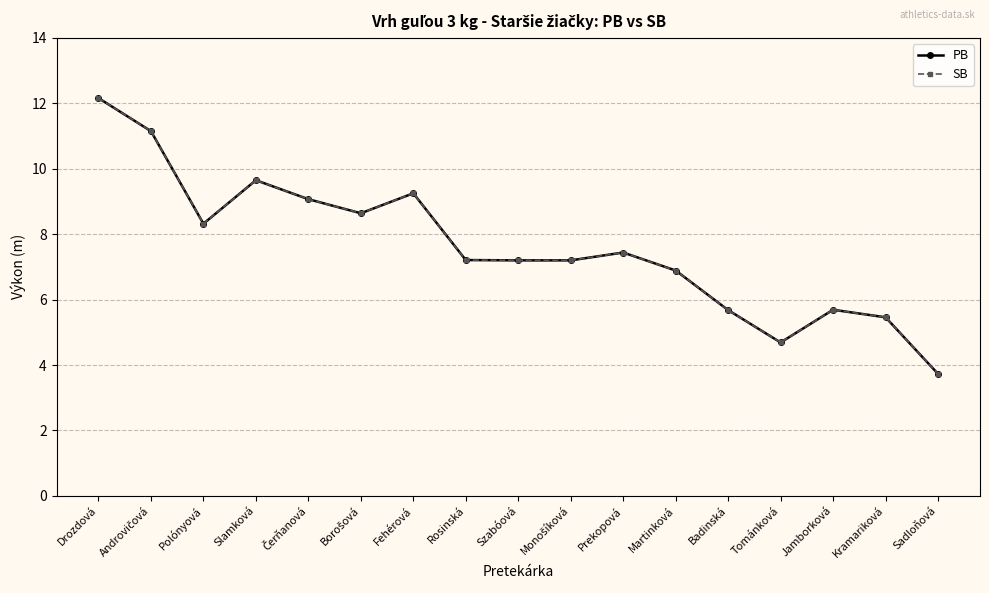

Is it true that SB equals 9.7 at Slamková?

True